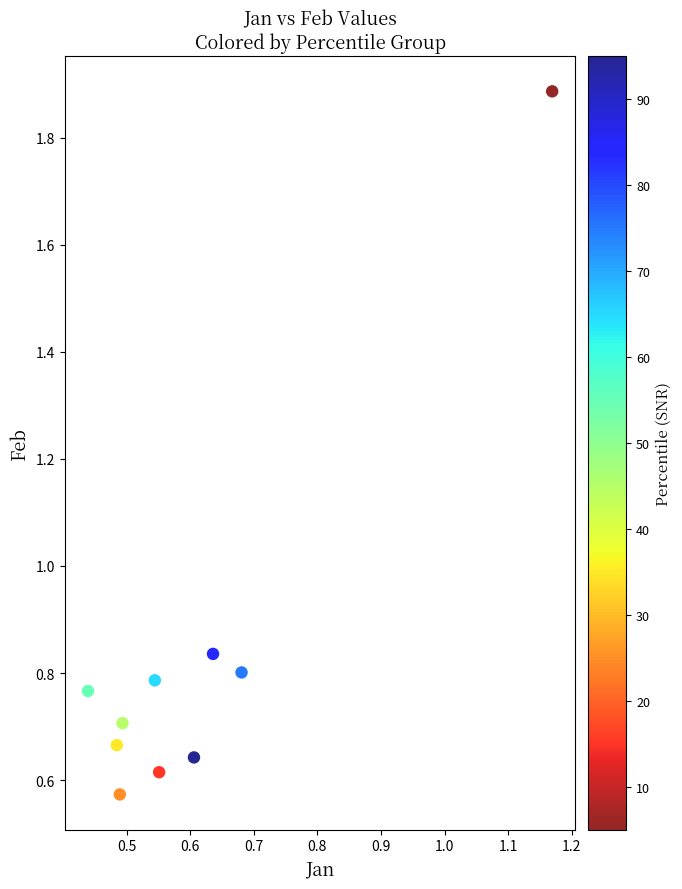

What is the range of Y values (max minus min)?

1.3